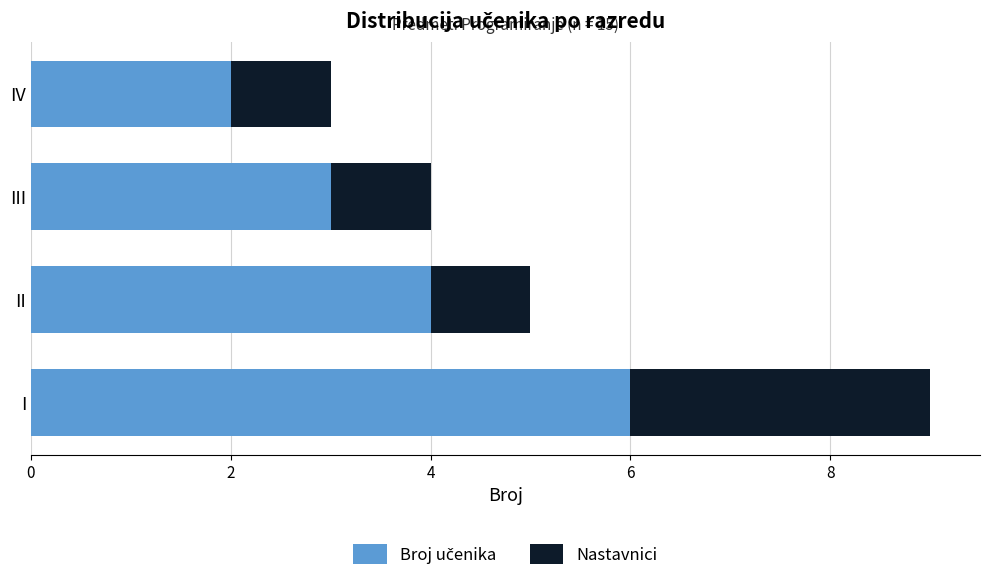

At which category is the sum across all series the highest?

I